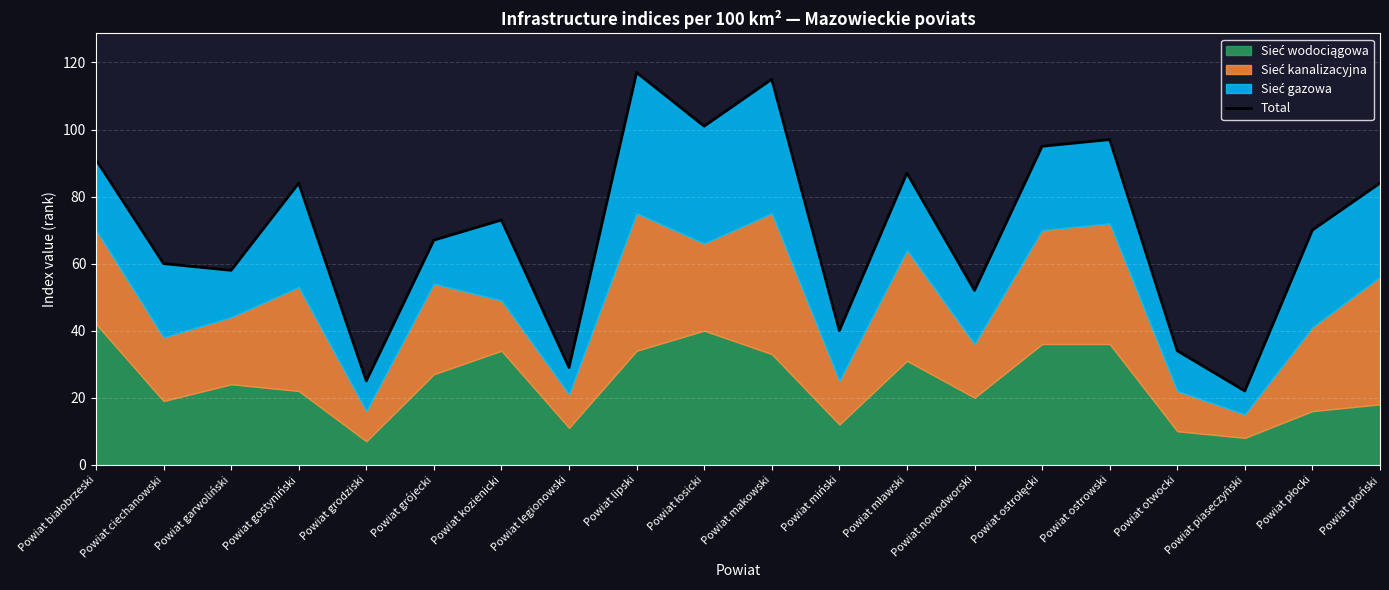

At which label does the data first exceed 73?

Powiat białobrzeski